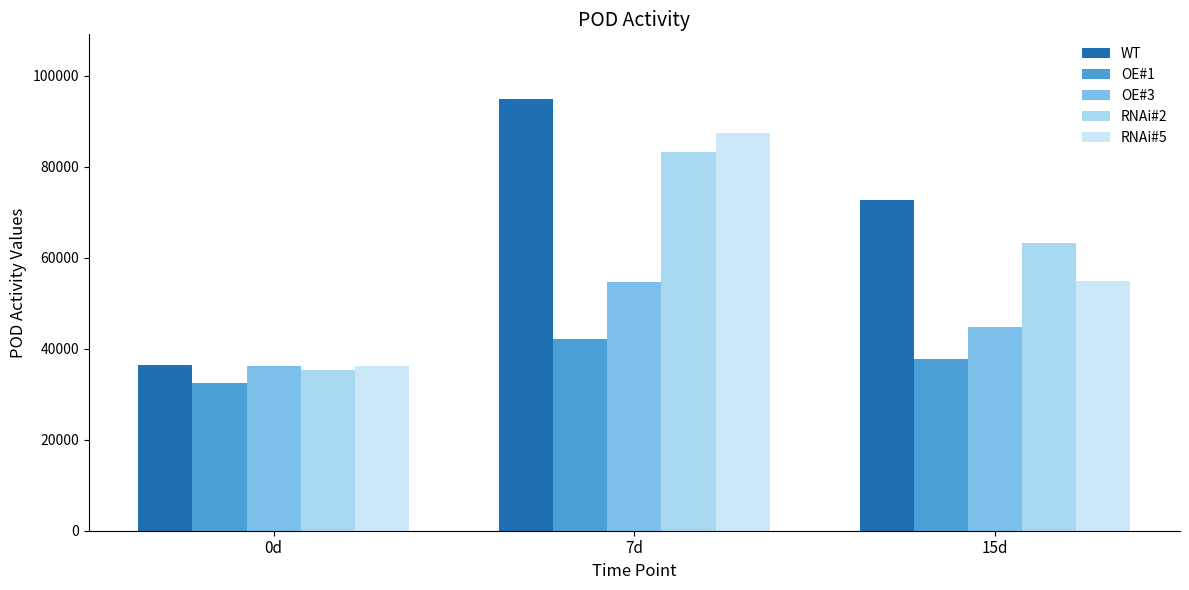

Rank the series at 7d from lowest to highest value.

OE#1, OE#3, RNAi#2, RNAi#5, WT